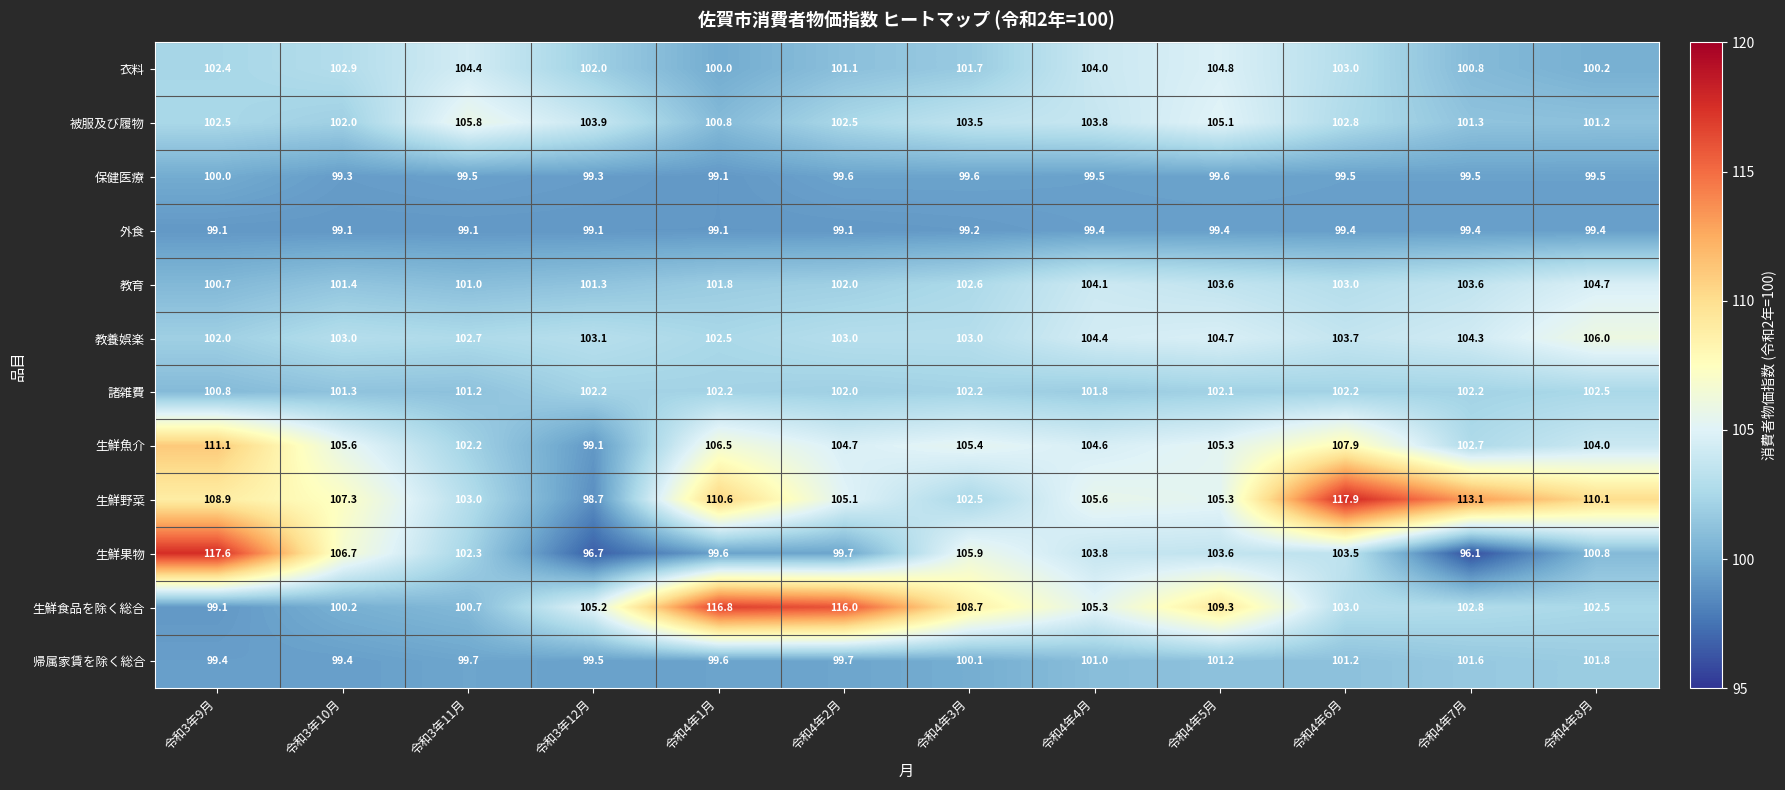

Which series has the widest spread of values?

生鮮果物